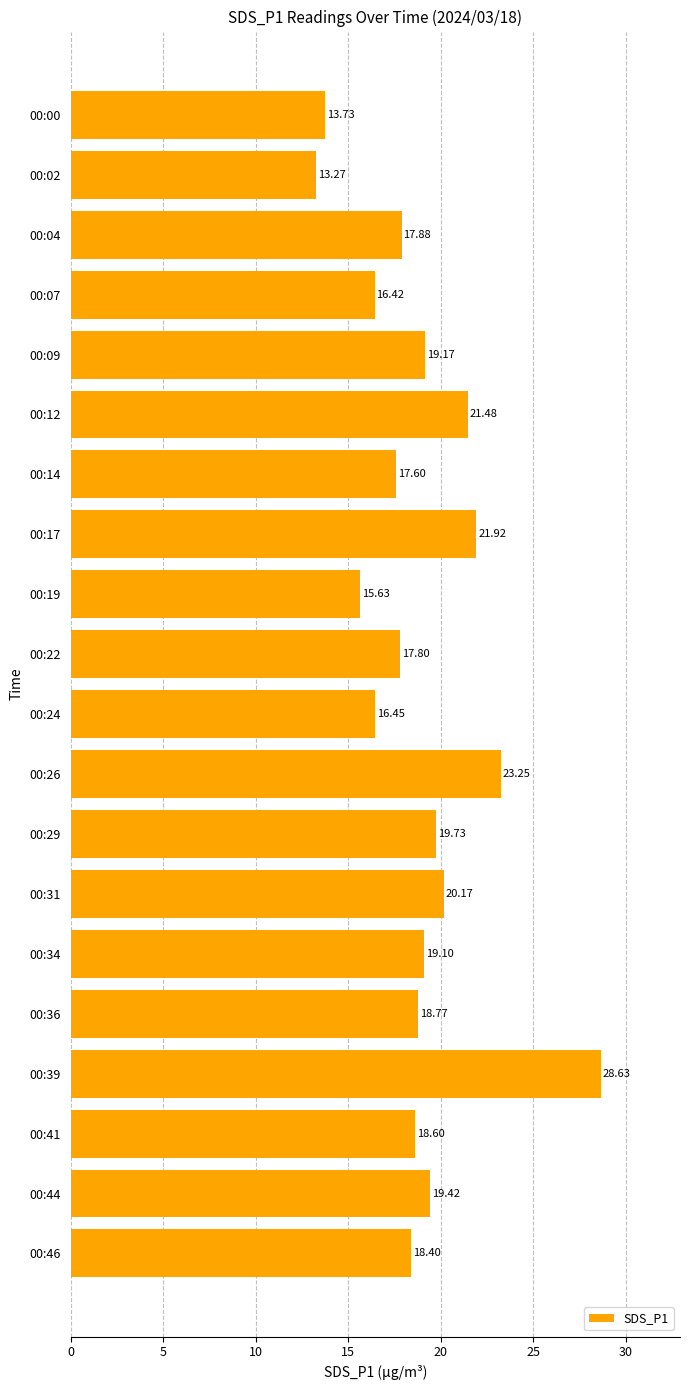

What is the change in value from 00:04 to 00:12?

+3.6